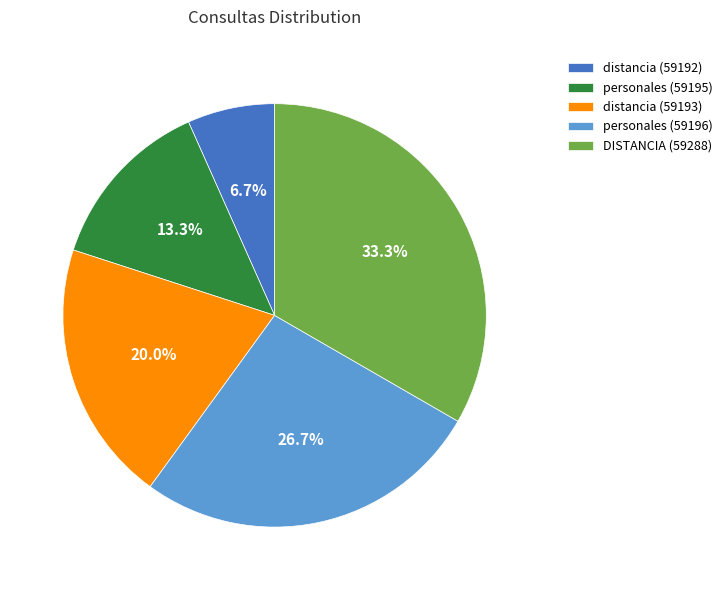

To the nearest percent, what percentage of the pie is personales (59195)?

13%